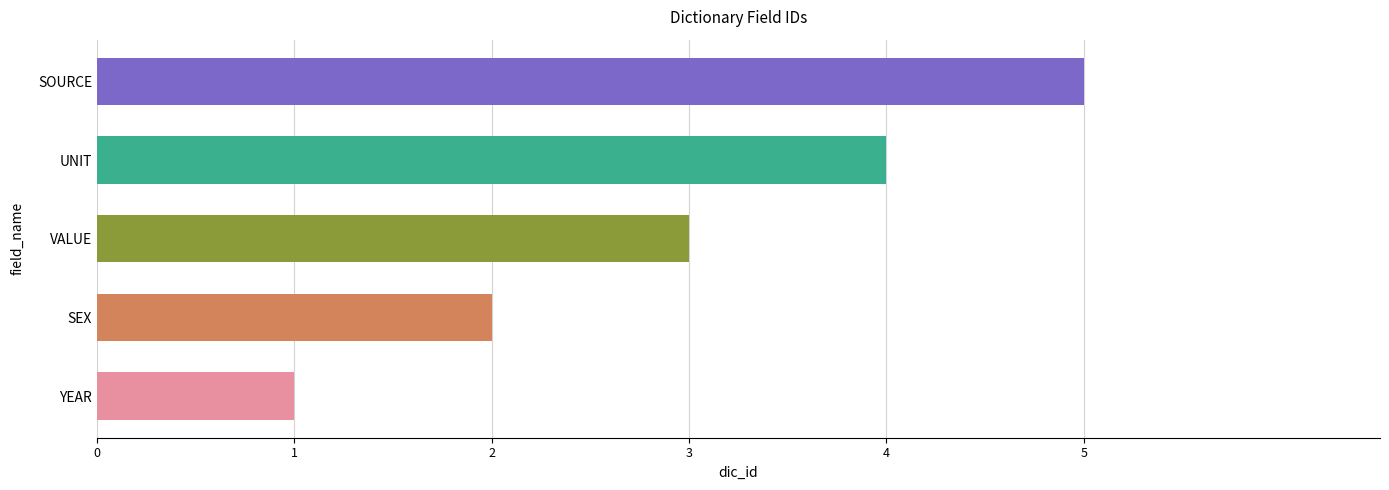

What is the change in value from UNIT to SOURCE?

+1